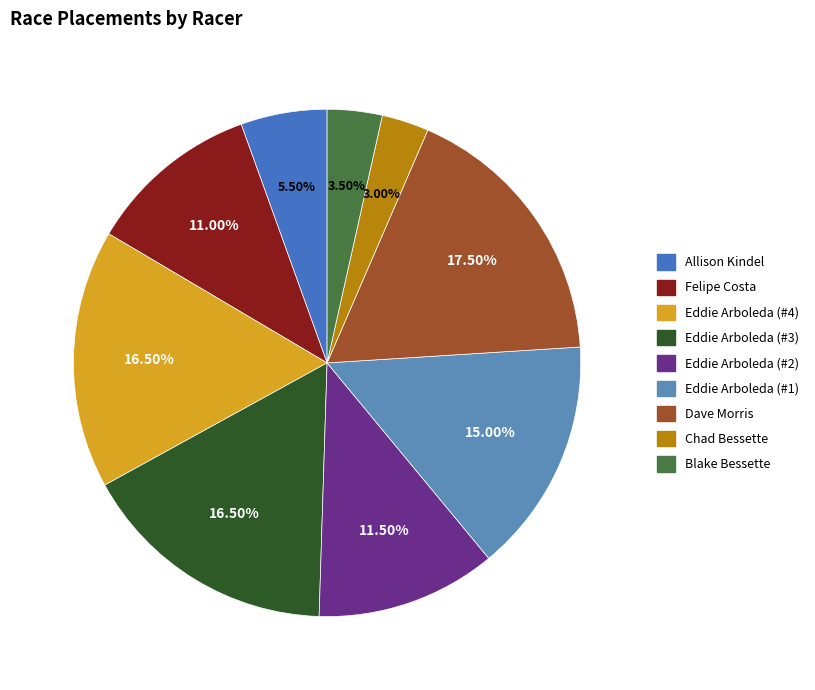

How many segments does this pie chart have?

9